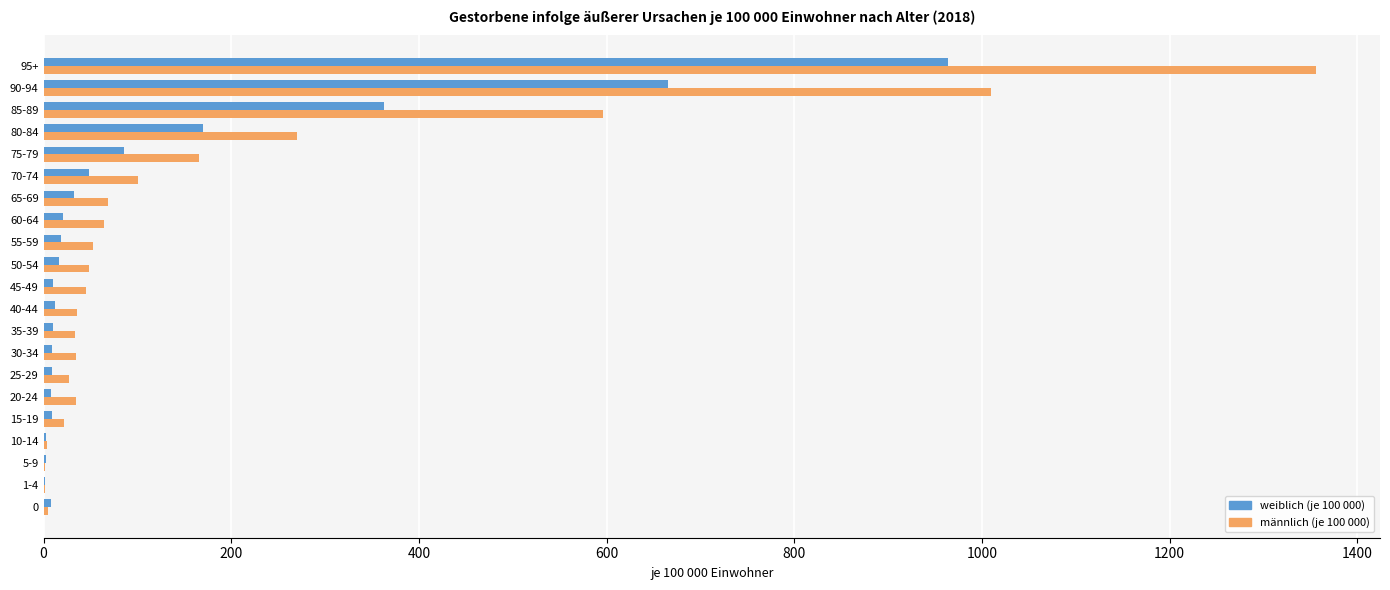

Which series has the largest range (max minus min)?

männlich (je 100 000)